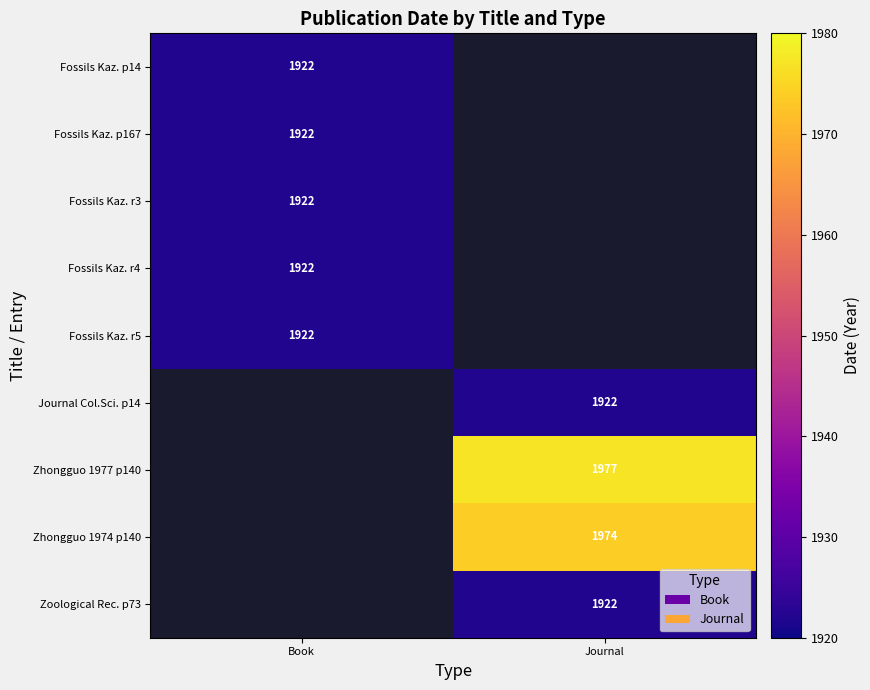

True or false: Fossils Kaz. r4 has a value of 1922 at Book.

True